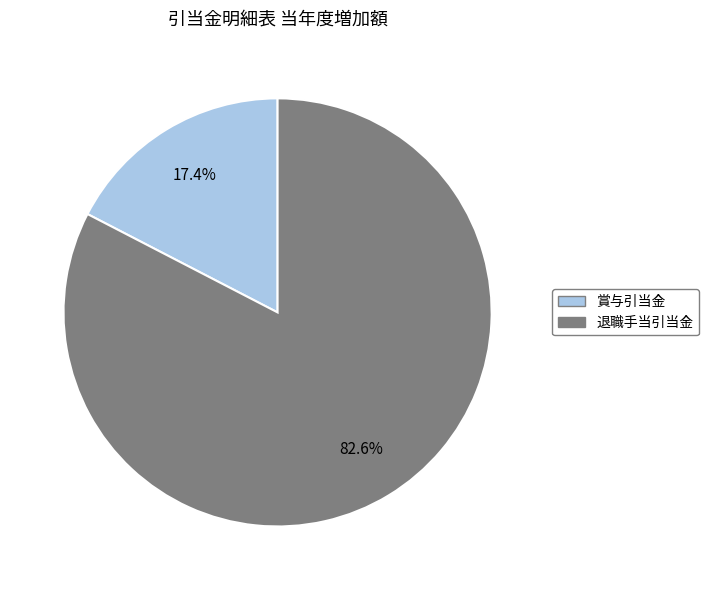

To the nearest percent, what is the difference between the 賞与引当金 and 退職手当引当金 slice percentages?

65%